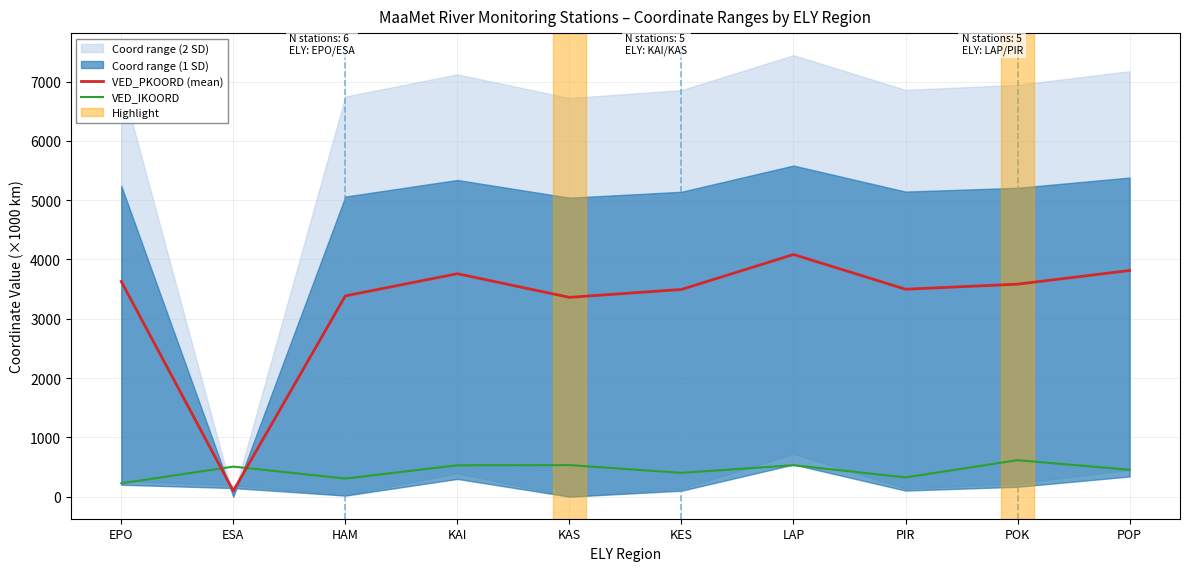

What is the difference between the highest and lowest values at PIR?

3173.7